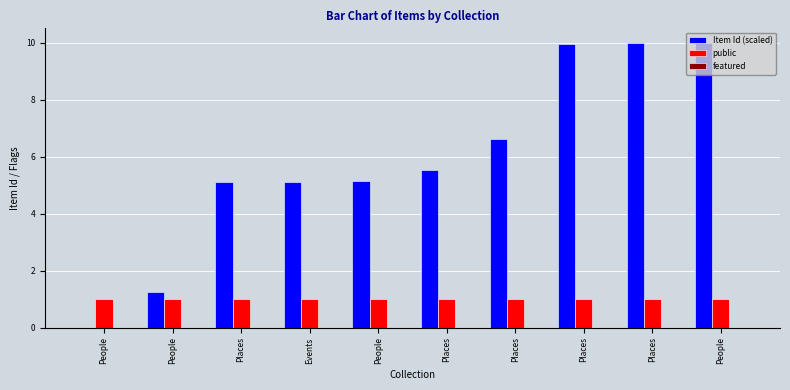

What is the average value of the Item Id (scaled) series?

5.9